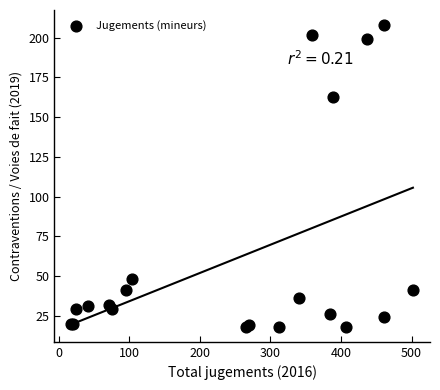

What Y value in the scatter plot is closest to 113?

163